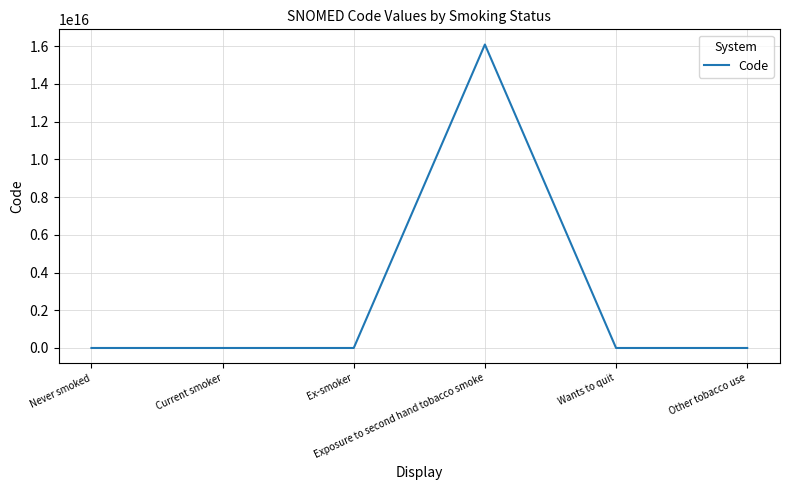

Count the number of values greater than 394872000.

2